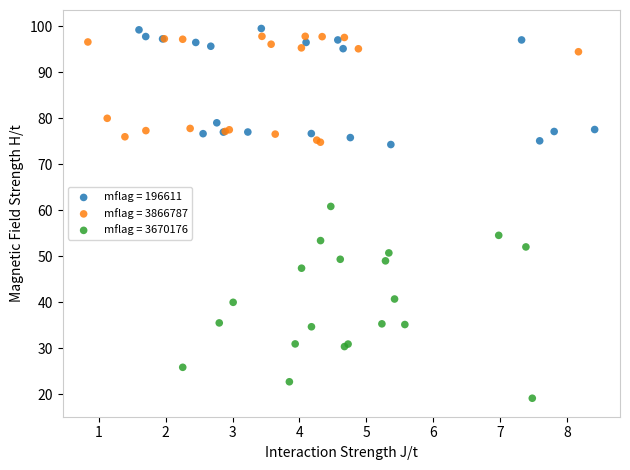

Which series has the widest spread of Y values?

mflag = 3670176